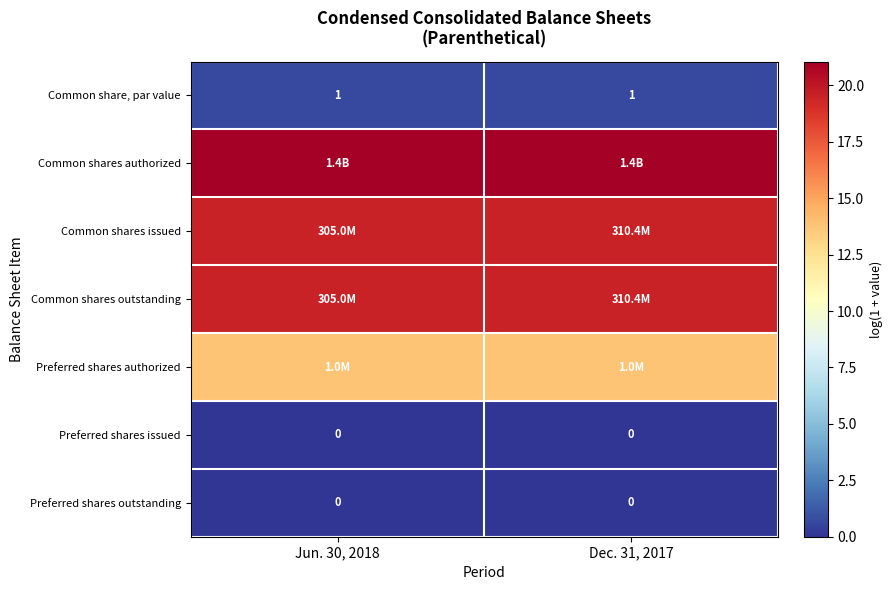

Which category has the highest value across all series?

Jun. 30, 2018